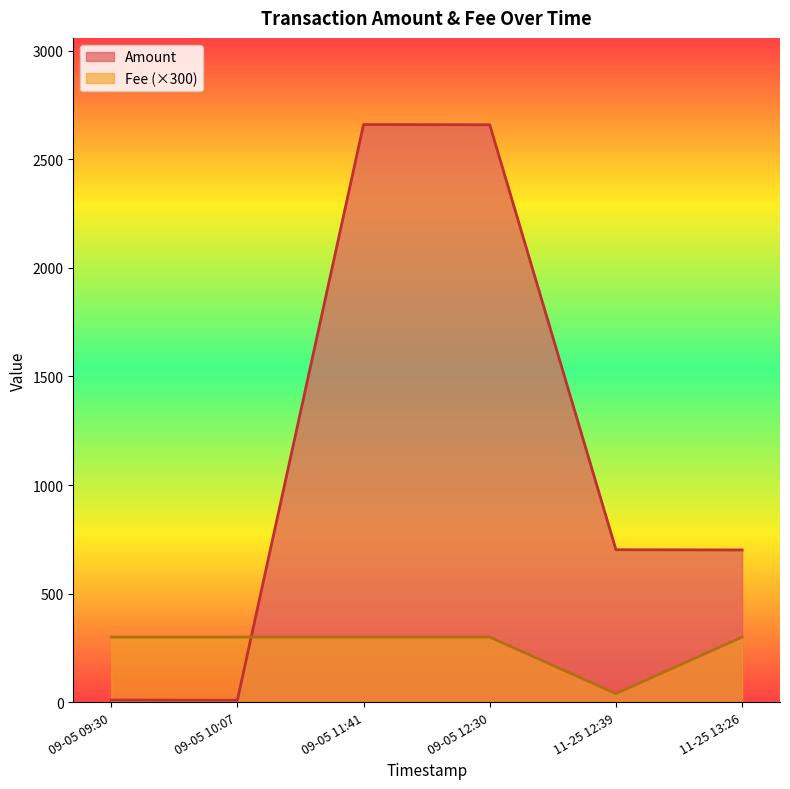

How many categories are shown in the chart?

6